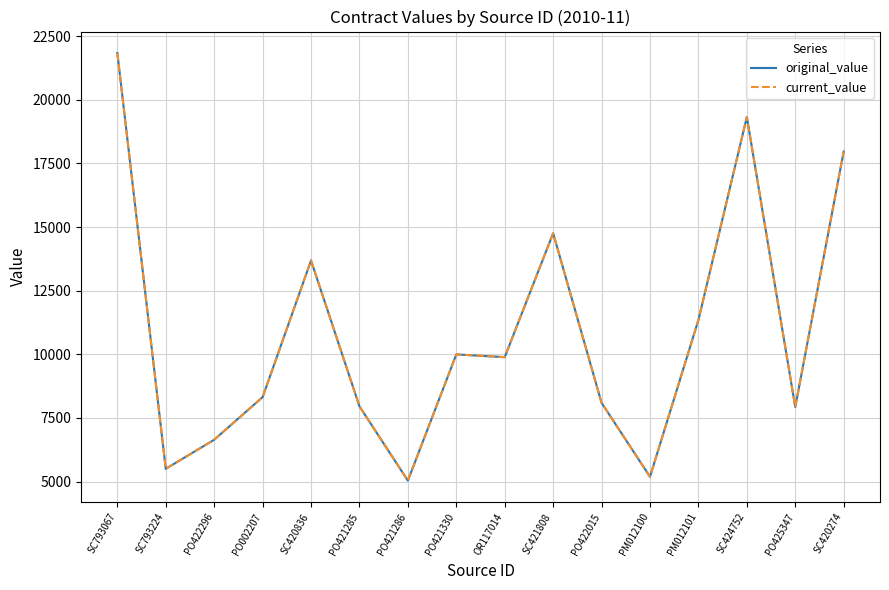

True or false: current_value and original_value cross at least once.

False